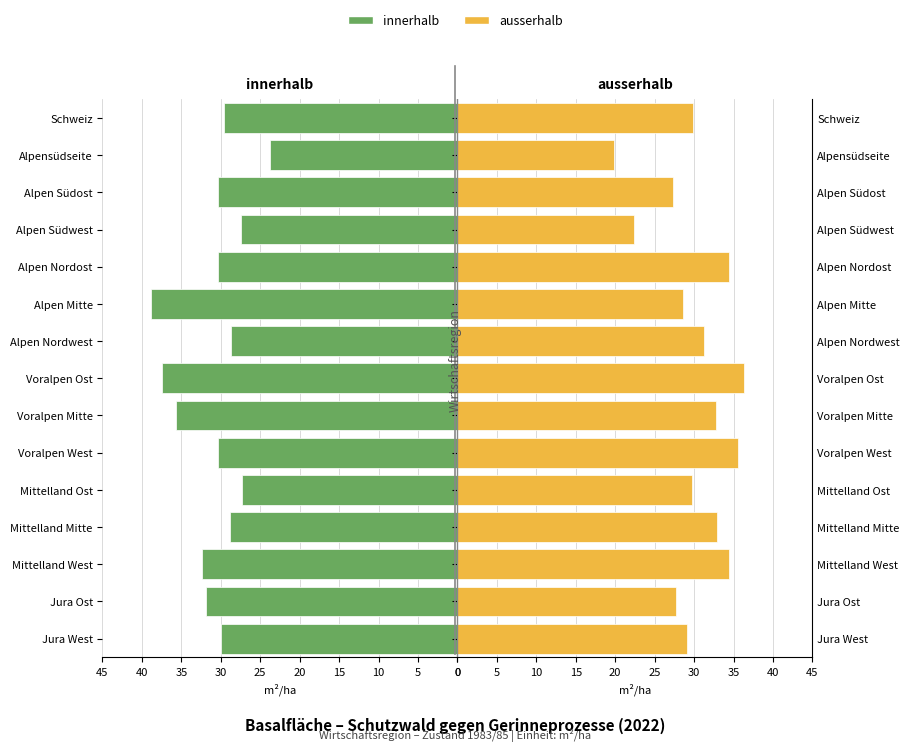

What is the average value of the innerhalb series?

30.9